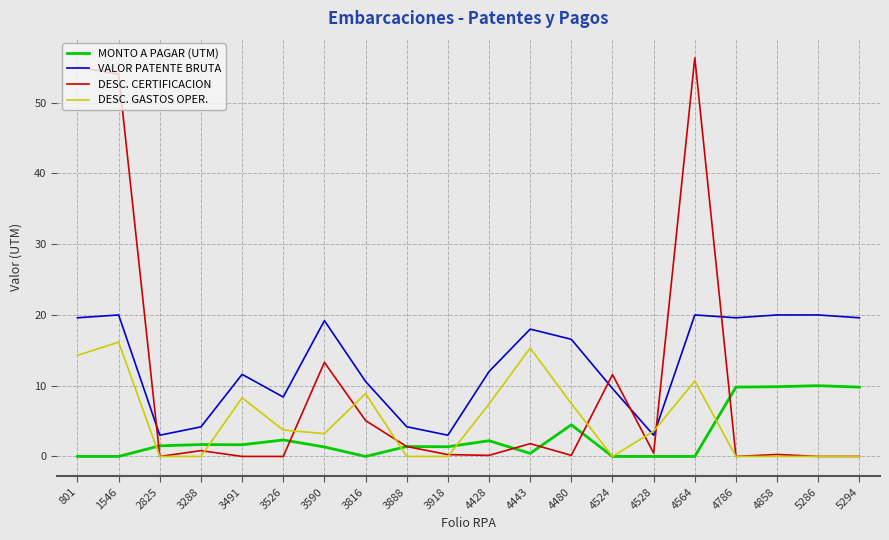

What is the difference between the maximum and minimum values in the DESC. GASTOS OPER. series?

16.2